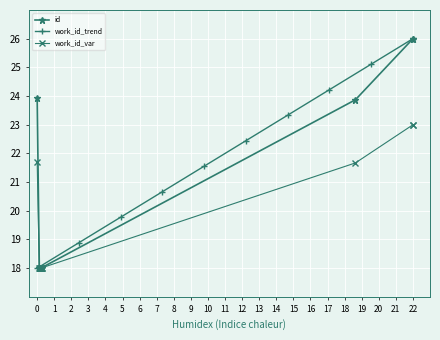

What is the highest value of the work_id_trend series?

26.0